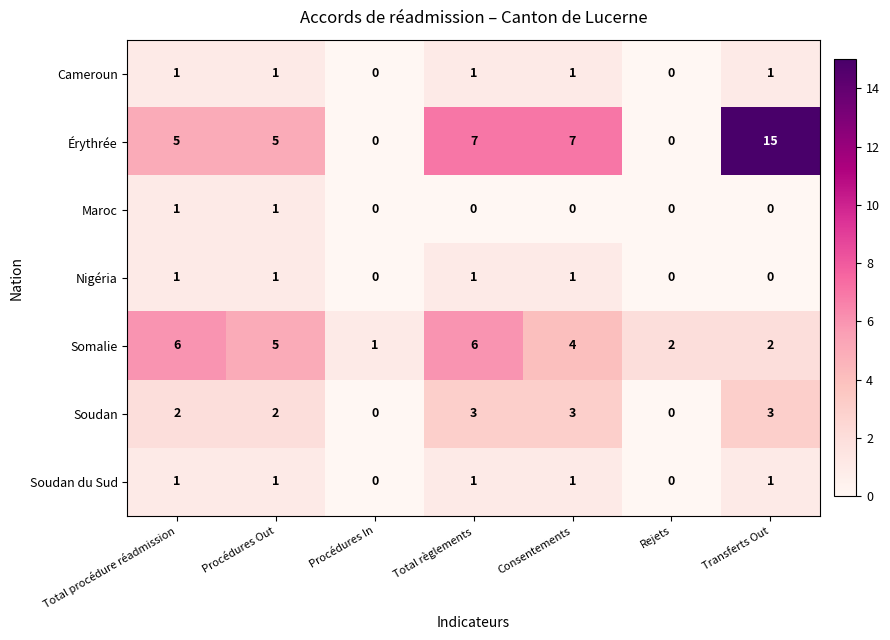

Which series has the largest range (max minus min)?

Érythrée